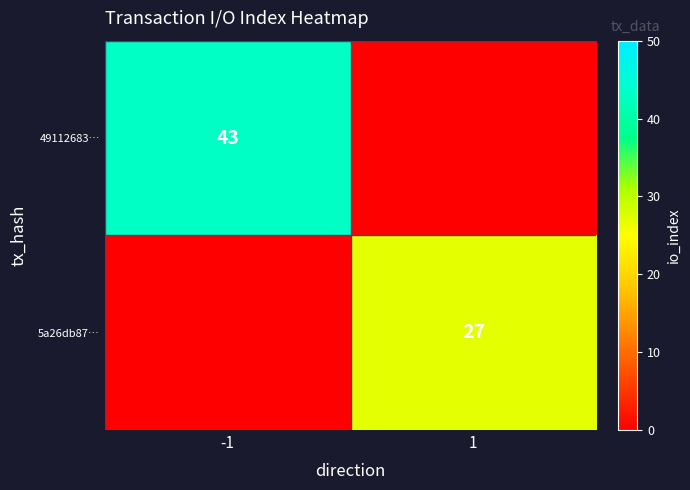

The value of 5a26db87… at 1 is 27. True or false?

True